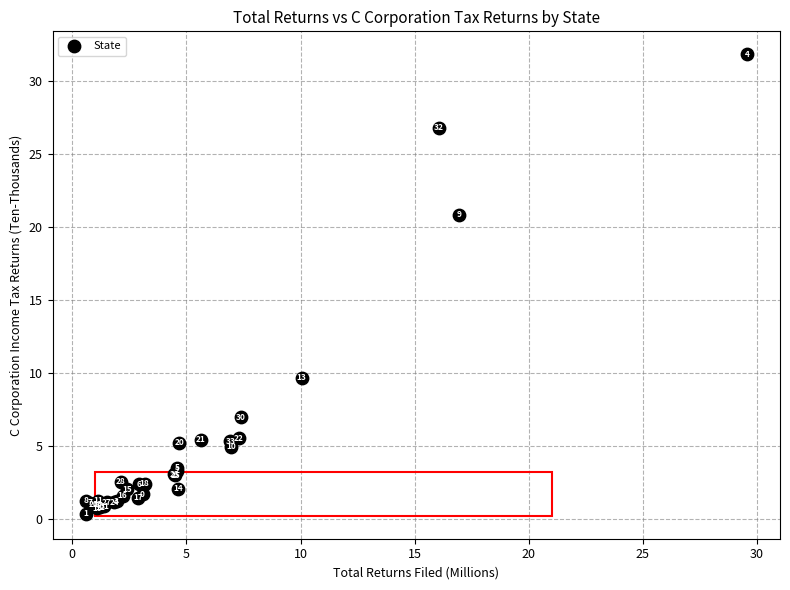

What Y value in the scatter plot is closest to 16?

20.9